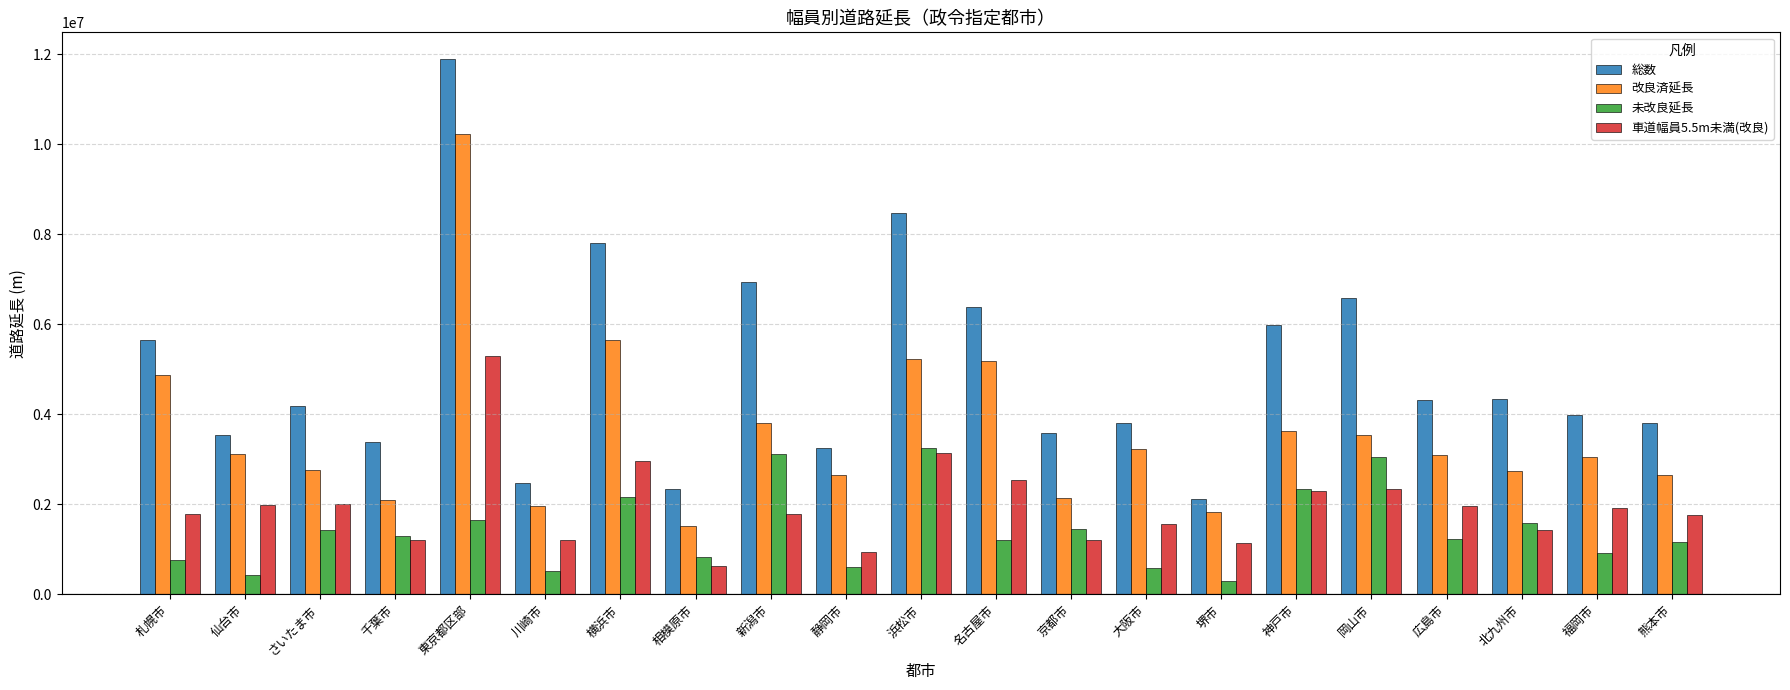

At how many categories does at least one series exceed 7442089?

3